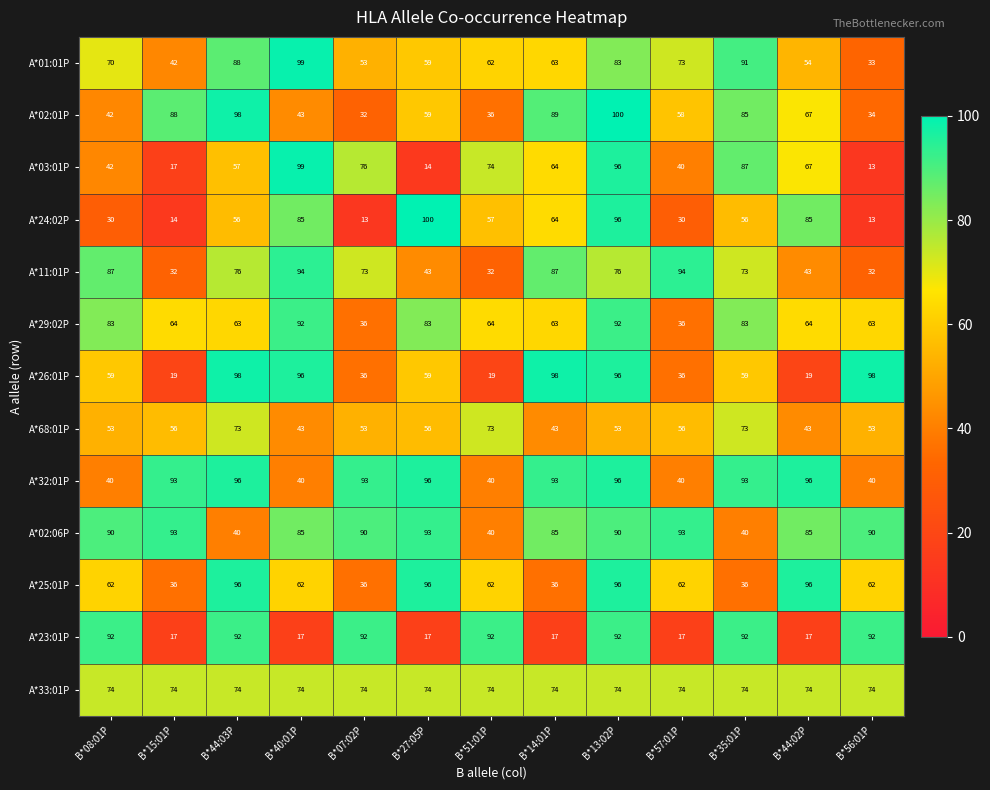

What is the difference between the maximum and minimum values in the A*11:01P series?

62